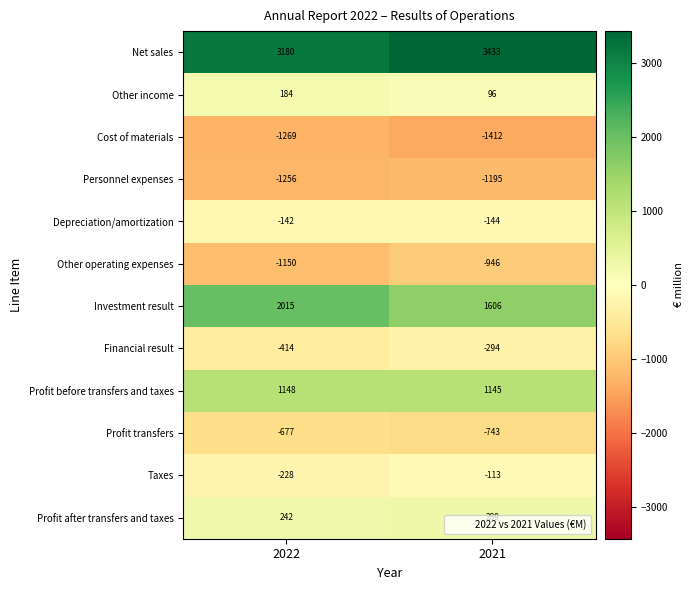

Which label corresponds to the largest value in the chart?

2021